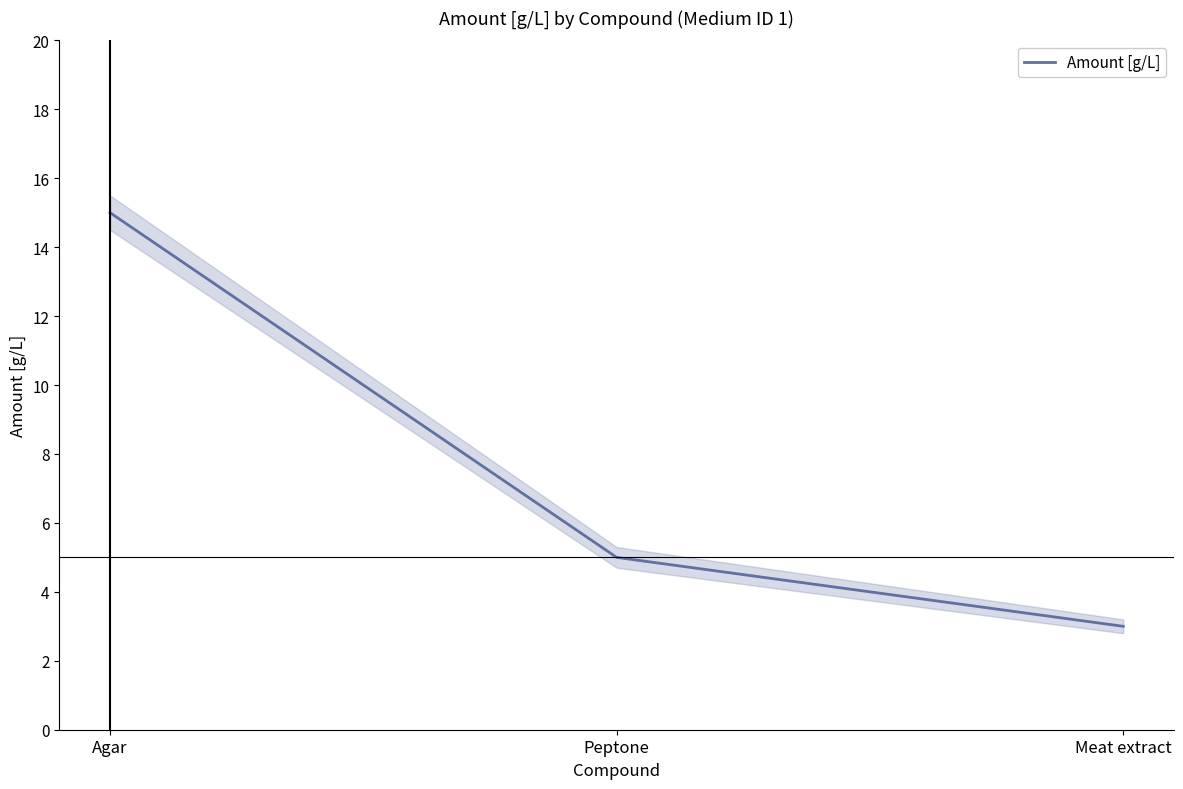

True or false: the data shows 1 at Meat extract.

False